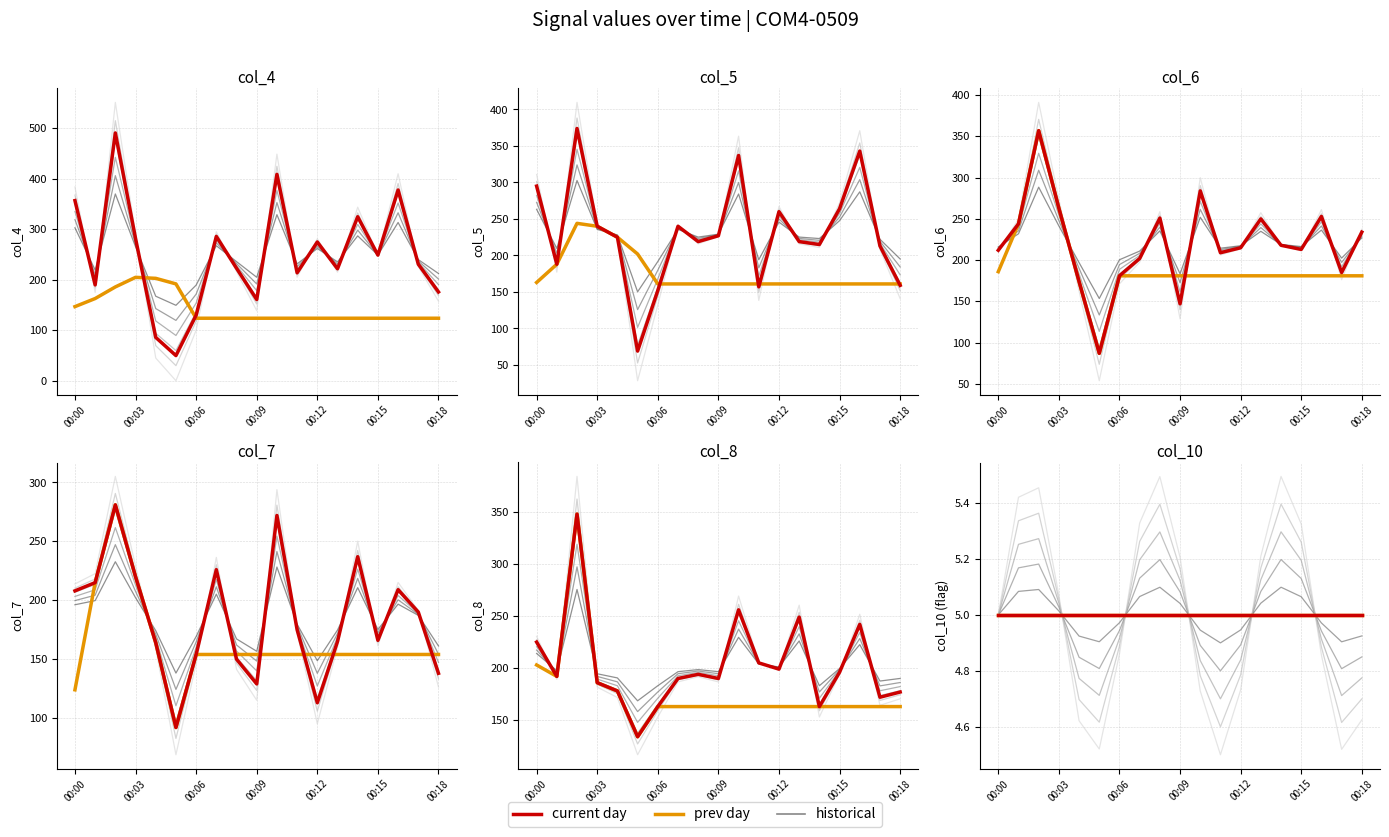

What is the difference between the maximum and minimum values in the current day series?

441